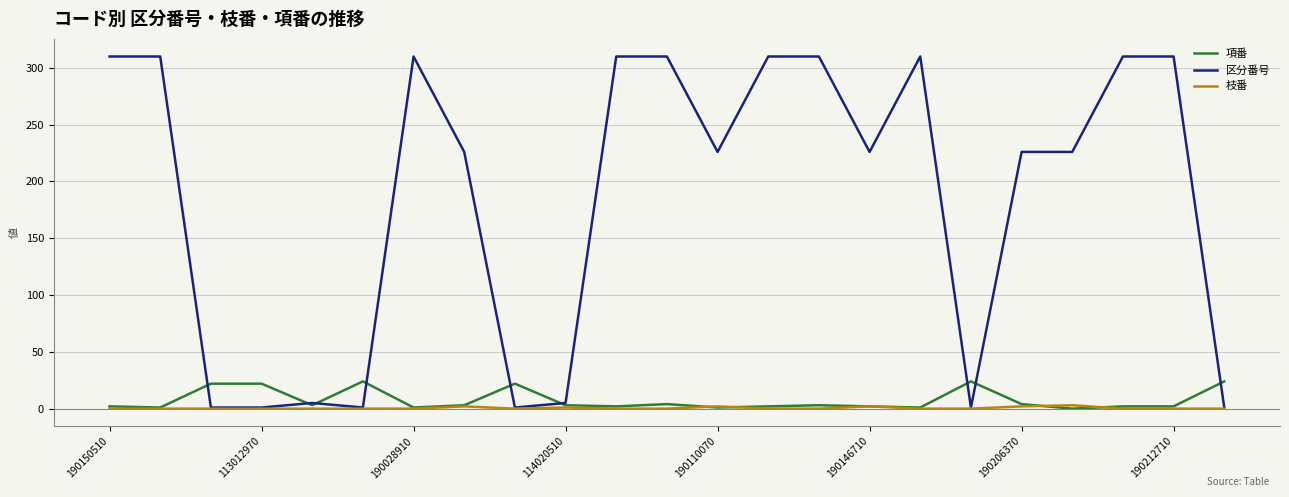

Which series ends up on top after the final intersection of 項番 and 区分番号?

項番